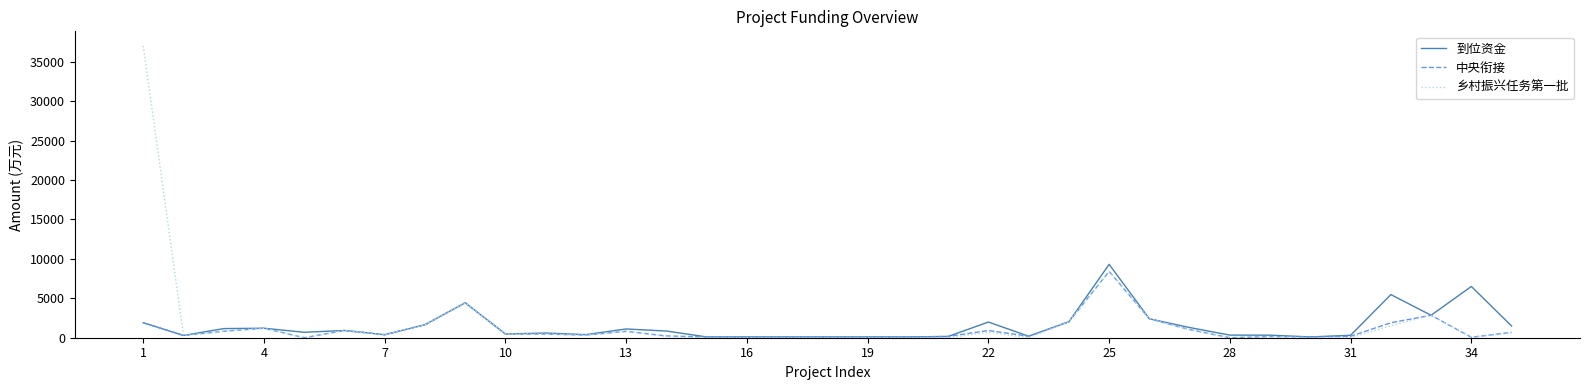

Which series has the widest spread of values?

乡村振兴任务第一批